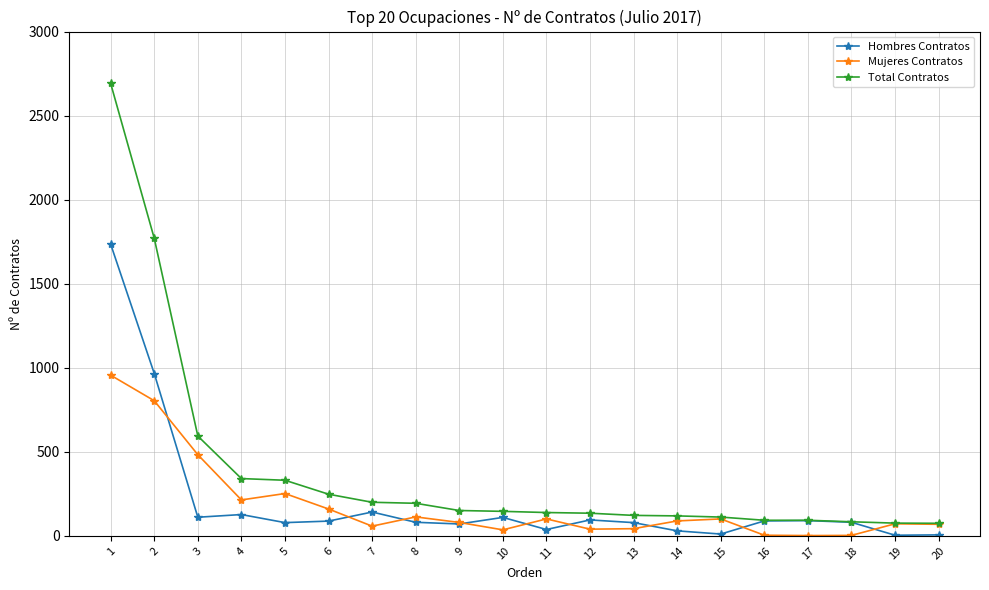

List the series in order of their peak value, lowest first.

Mujeres Contratos, Hombres Contratos, Total Contratos